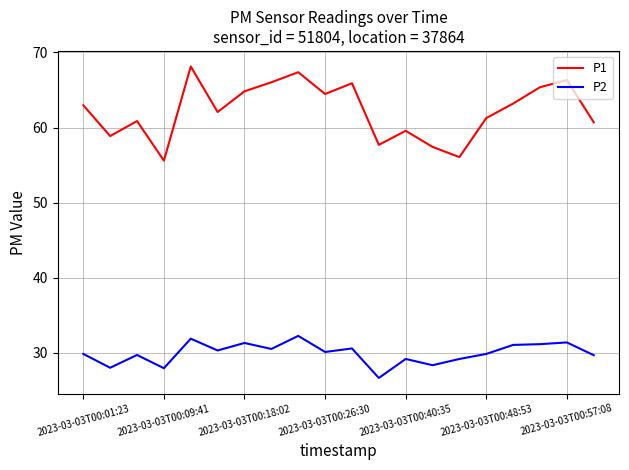

What is the difference between the maximum and second lowest values in the P1 series?

12.1